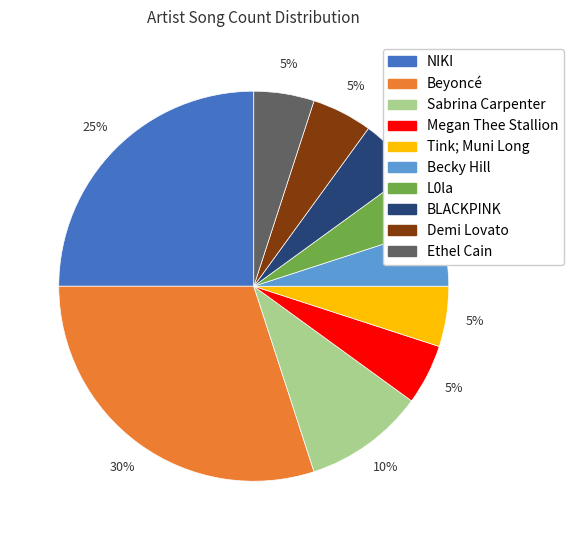

Which has a higher value, Sabrina Carpenter or BLACKPINK?

Sabrina Carpenter